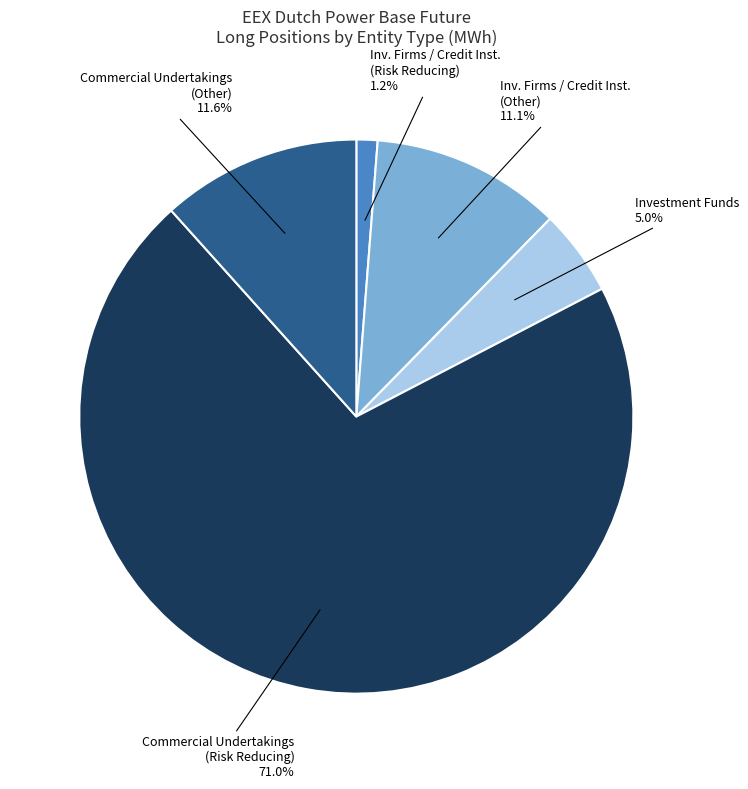

How much of the chart is everything except Inv. Firms / Credit Inst. (Risk Reducing)?

98.8%